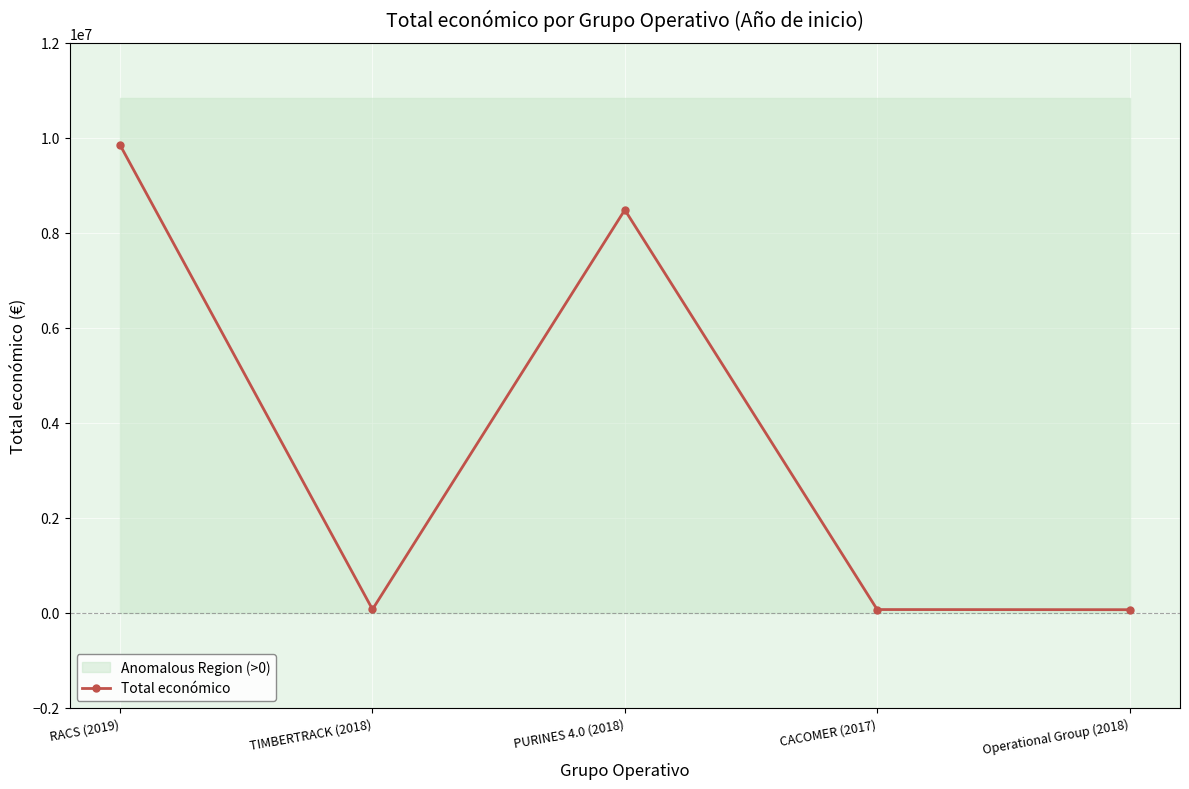

What is the difference between the maximum and second lowest values?

9776132